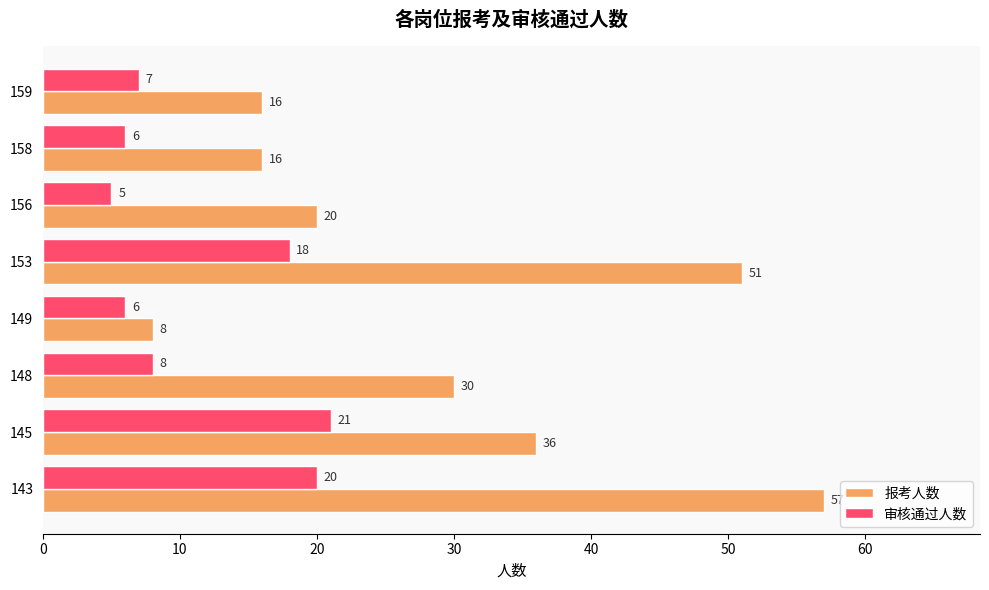

What is the difference between the highest and lowest values at 145?

15